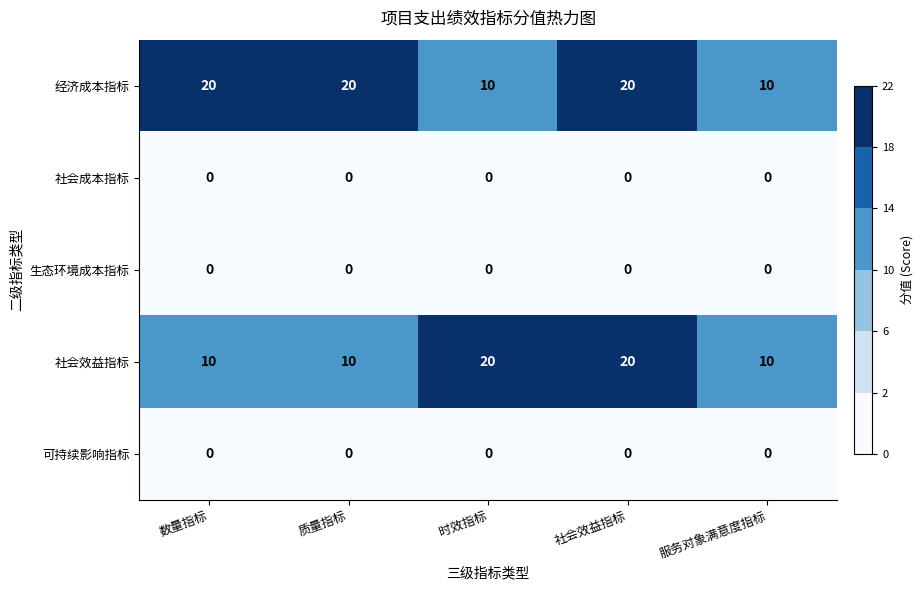

How many data points does each series have?

5